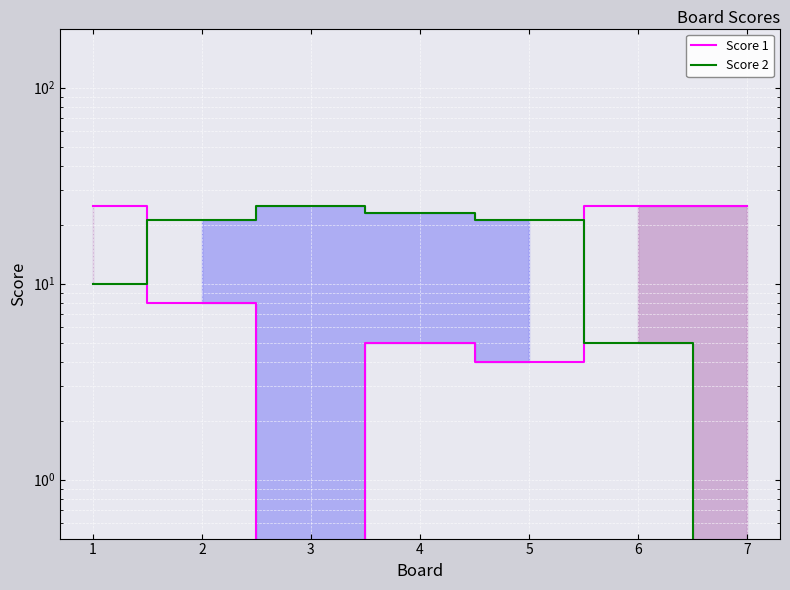

Where is the first local maximum for Score 1?

4